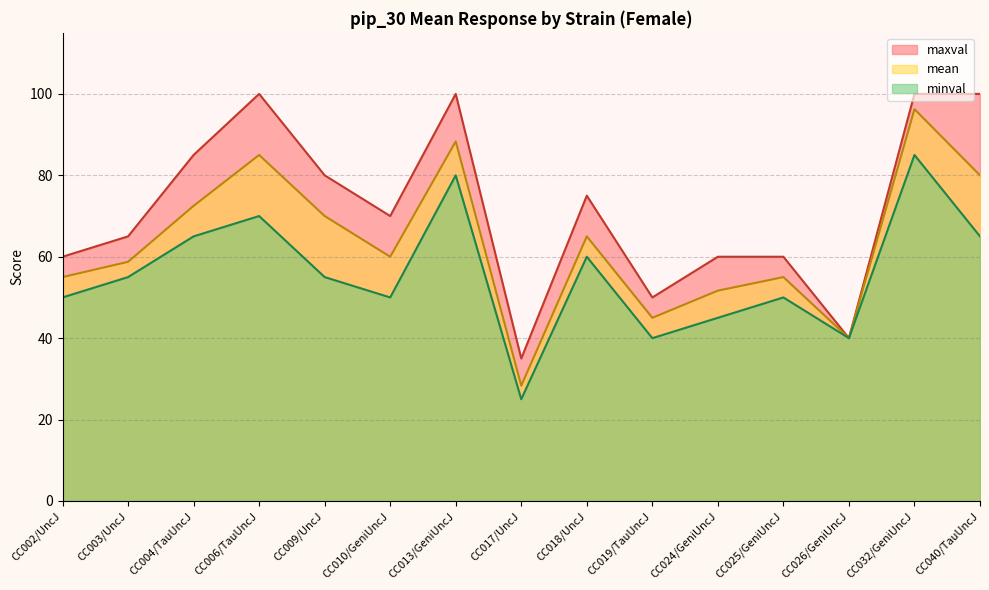

List the series in order of their overall mean, highest first.

maxval, mean, minval